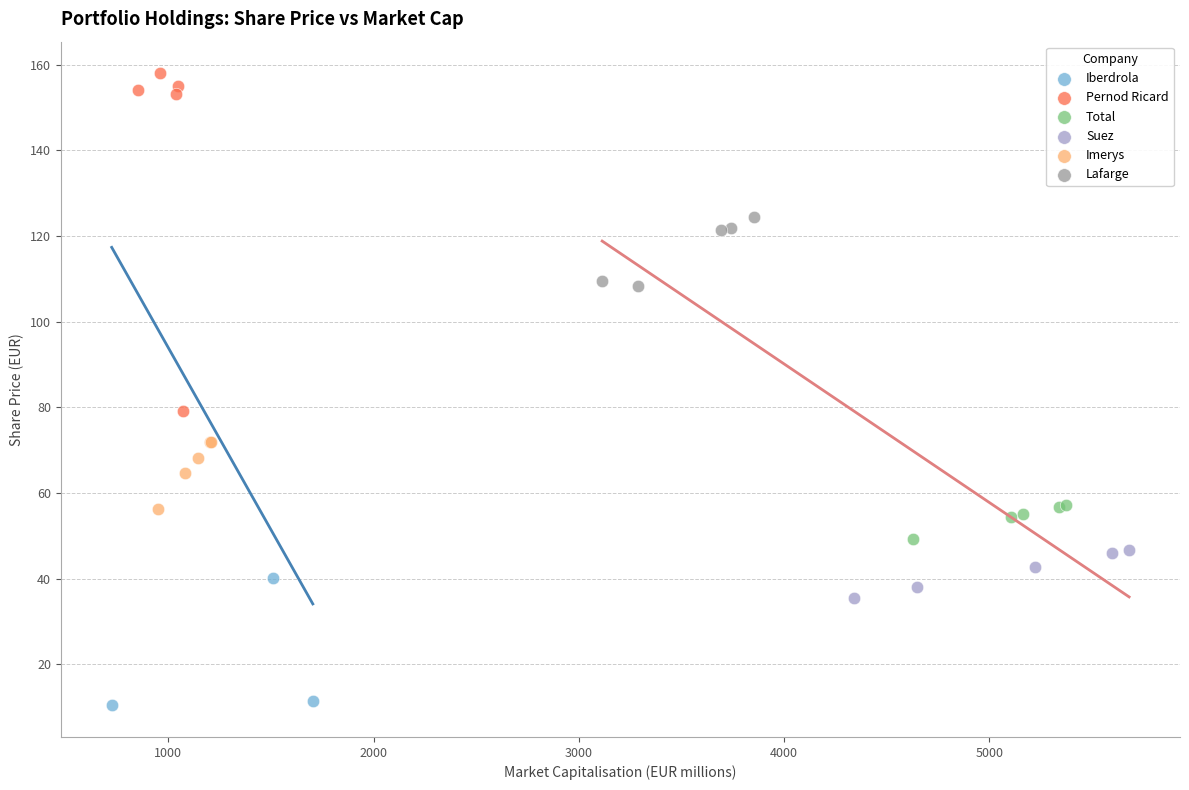

Which series has the largest Y range (max minus min)?

Pernod Ricard